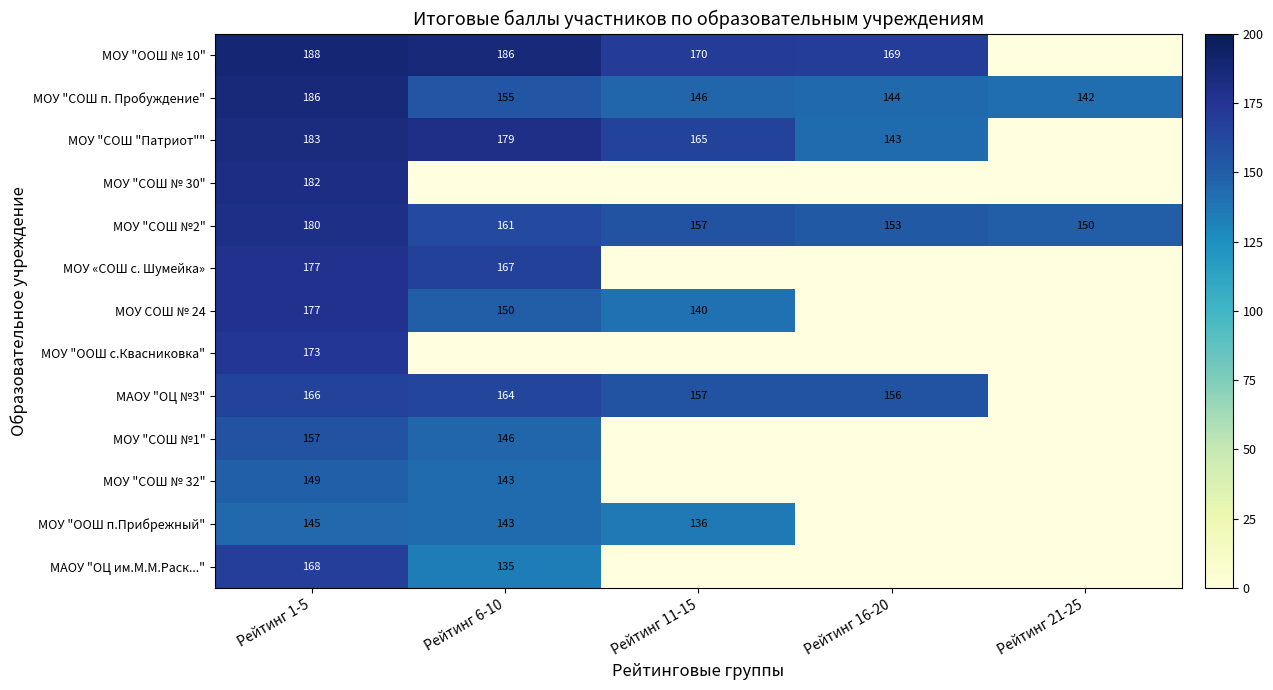

How many values in the МОУ "ООШ № 10" series exceed 170?

2